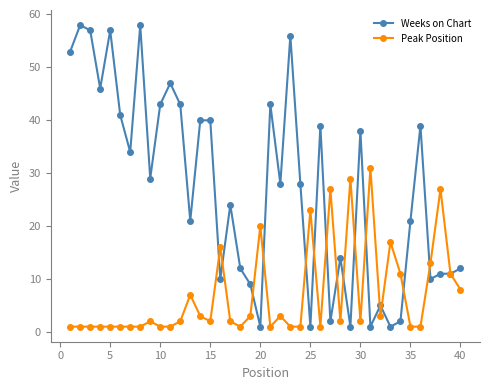

Rank the series by their average value, from highest to lowest.

Weeks on Chart, Peak Position